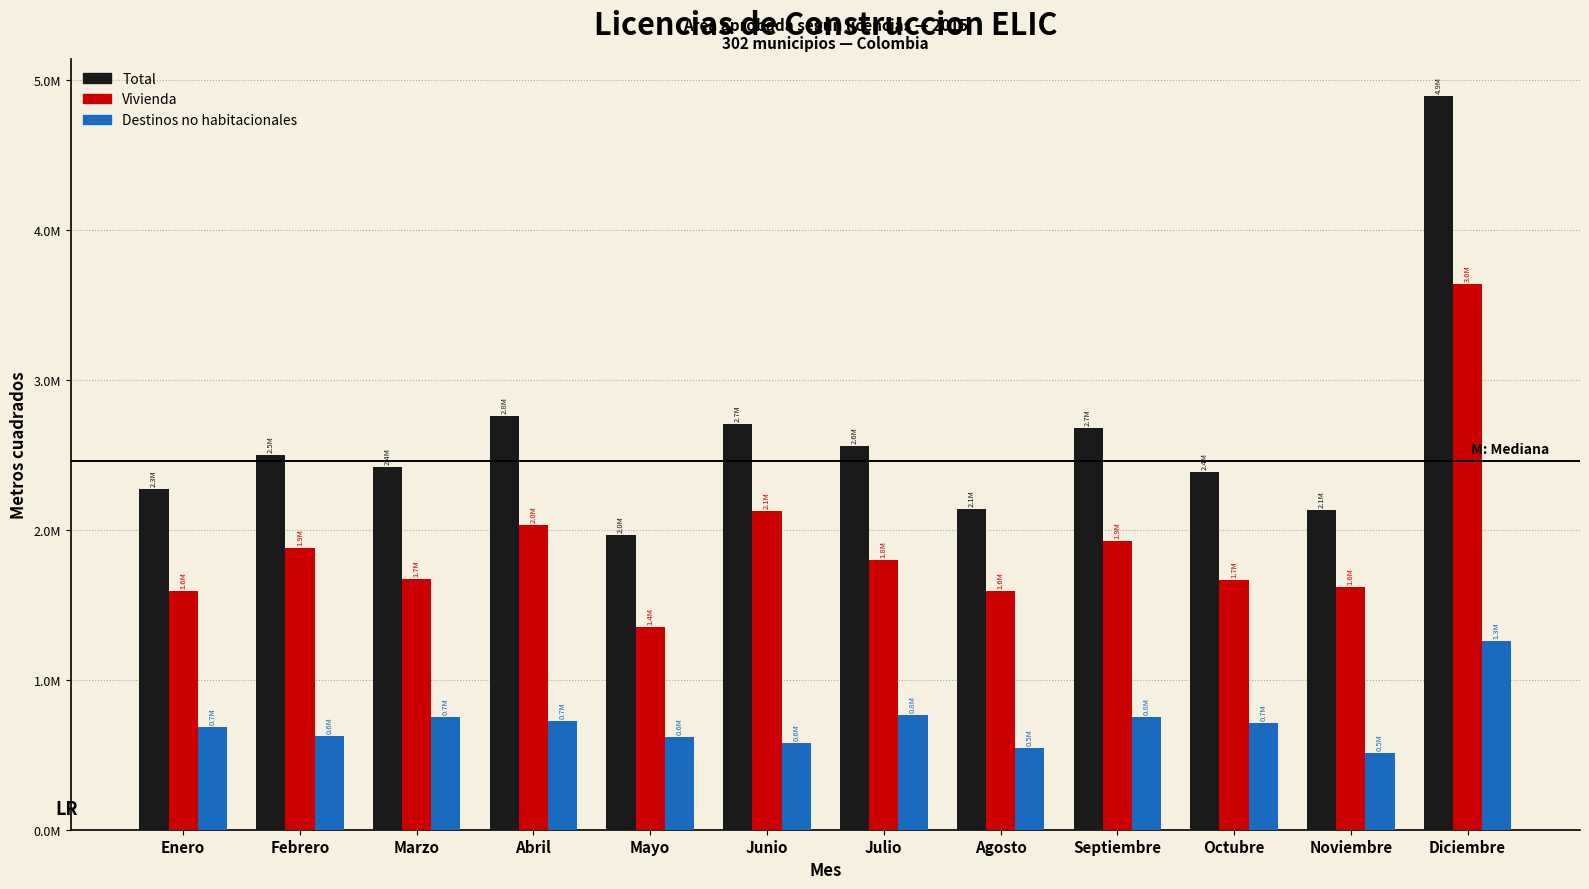

What is the difference between the maximum and minimum values in the Vivienda series?

2286224